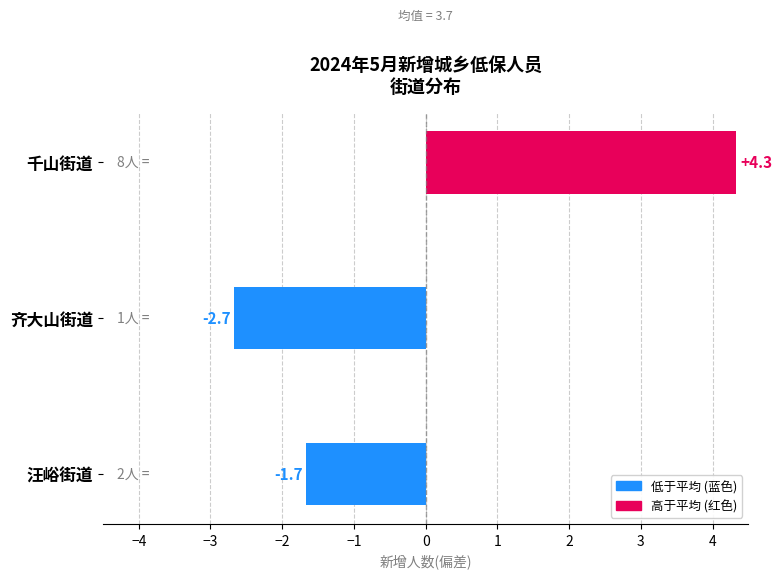

The value at 千山街道 is 4.3. True or false?

True